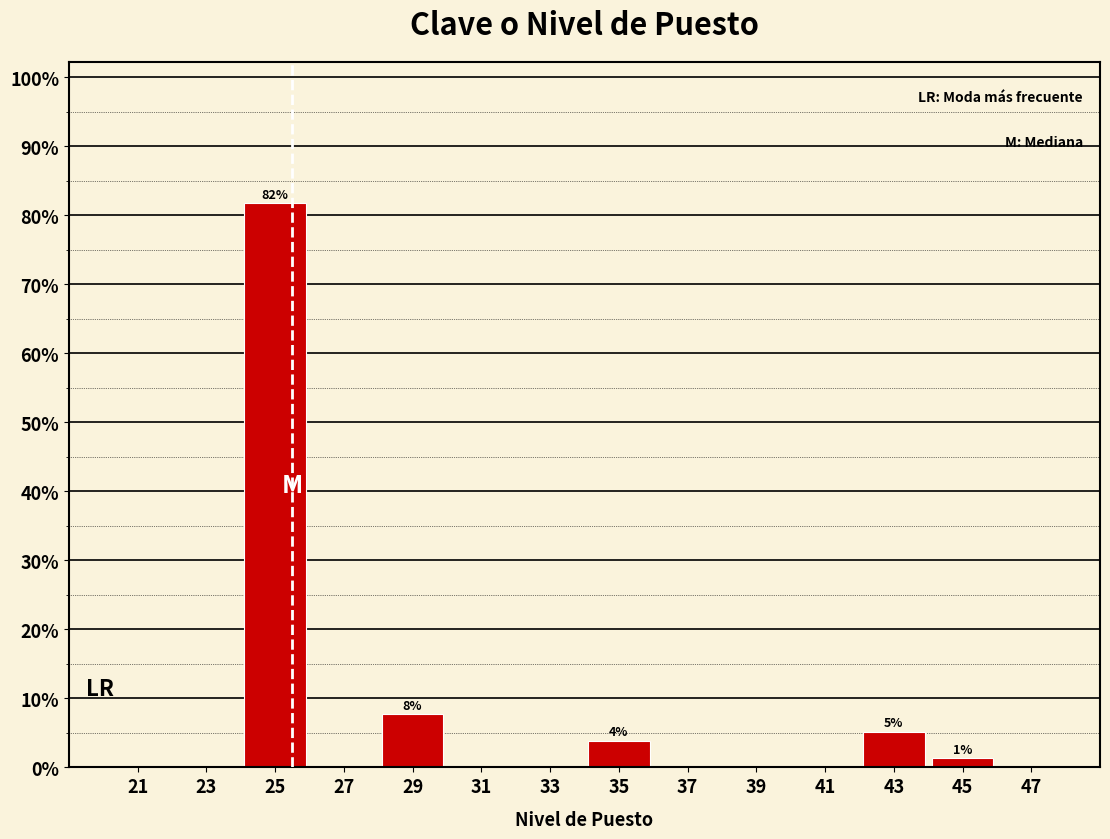

Over which range of the x-axis is the bar tallest?

24 to 26